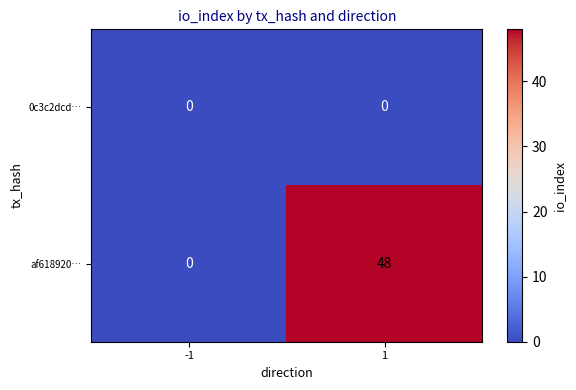

What is the greatest value displayed?

48